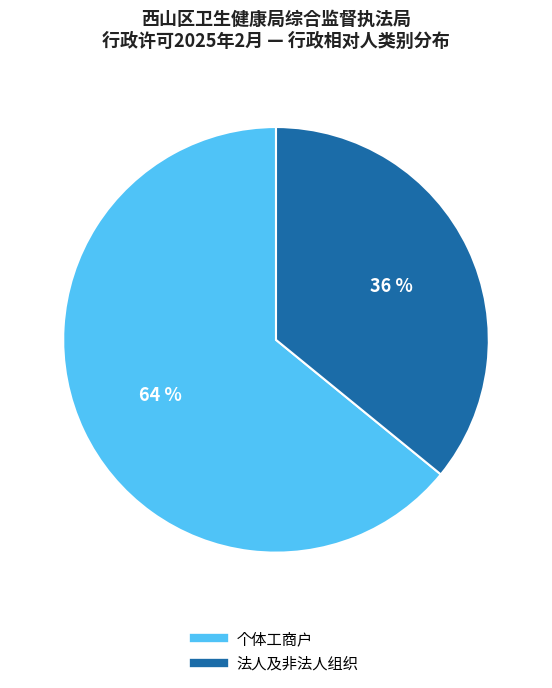

Rank the categories by value from lowest to highest.

法人及非法人组织, 个体工商户